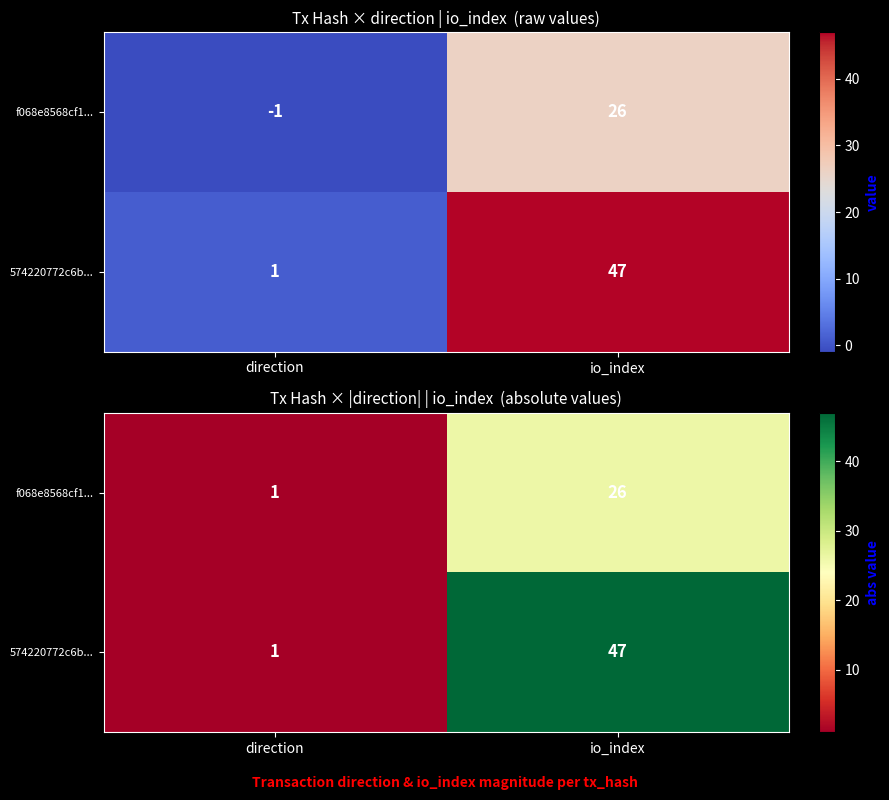

Which series has the largest range (max minus min)?

574220772c6b...